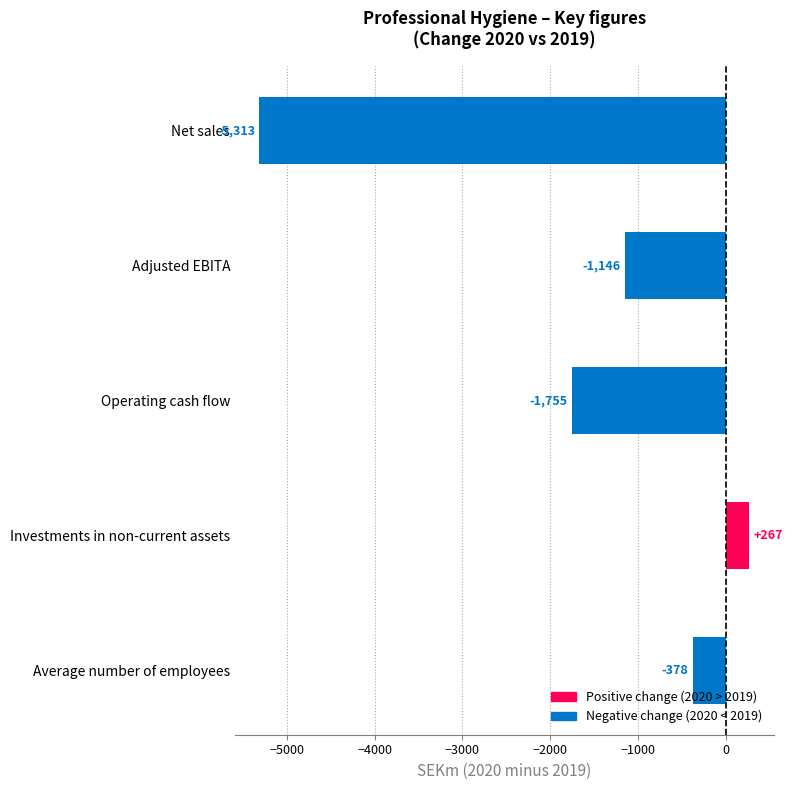

What is the label of the 1st bar from the bottom?

Average number of employees